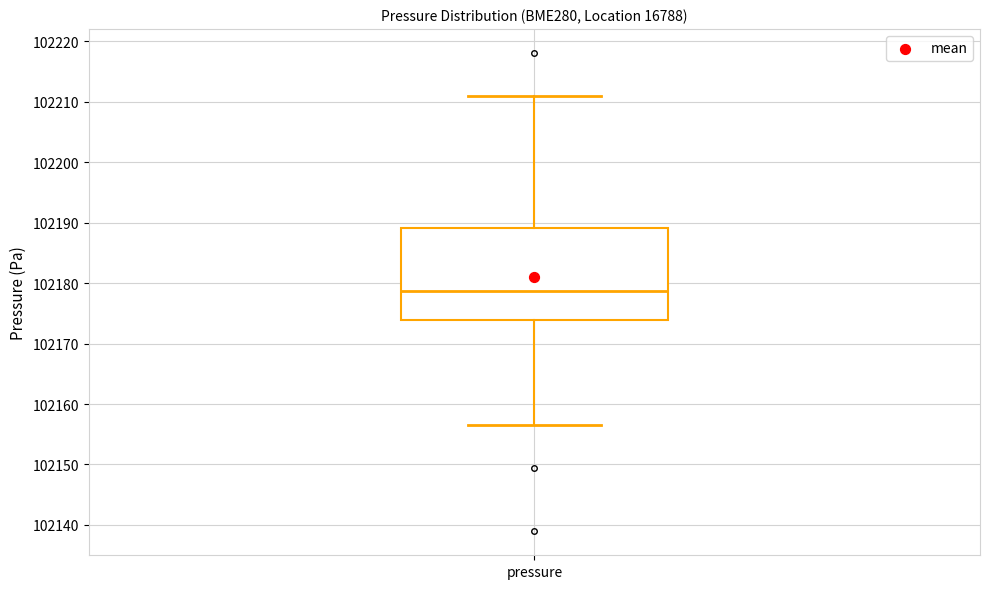

Where does the upper whisker of the box for pressure end on the y-axis? The values are not printed on the chart, so give them approximately, as read against the axis.

102211